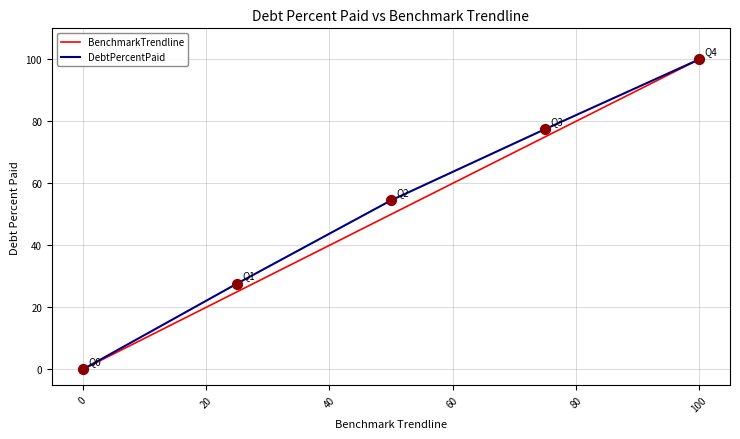

What is the greatest value displayed?

100.0